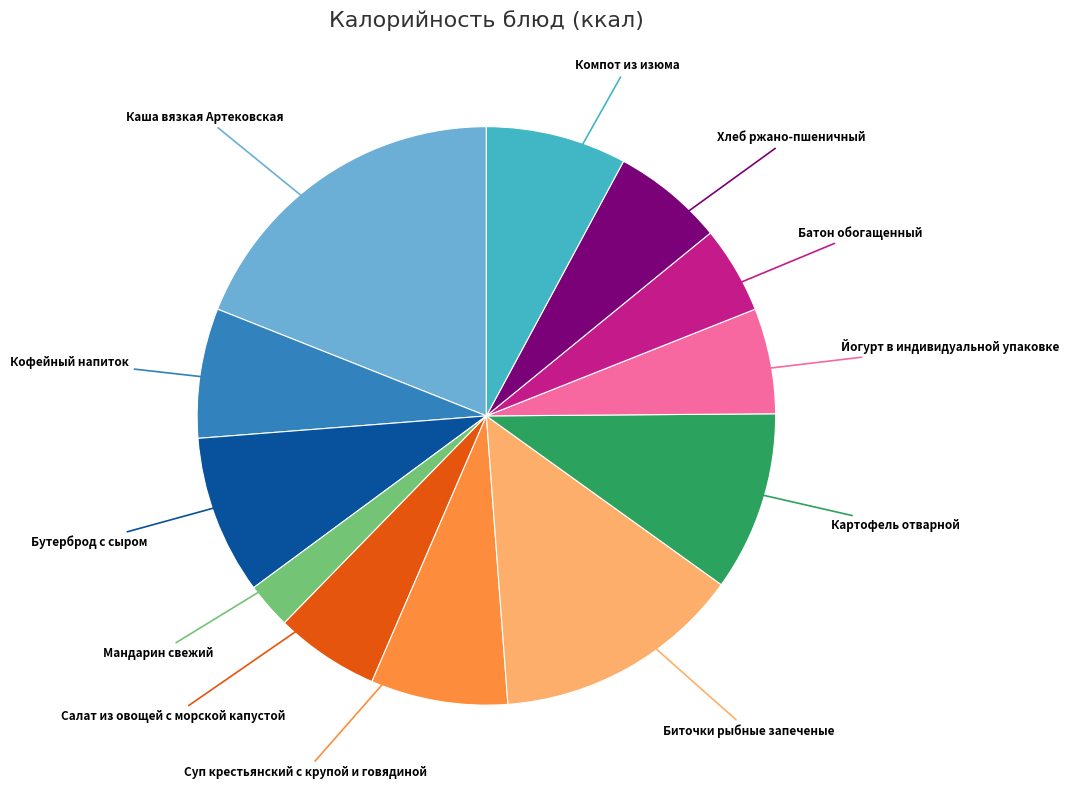

Is there a majority slice in this chart?

No